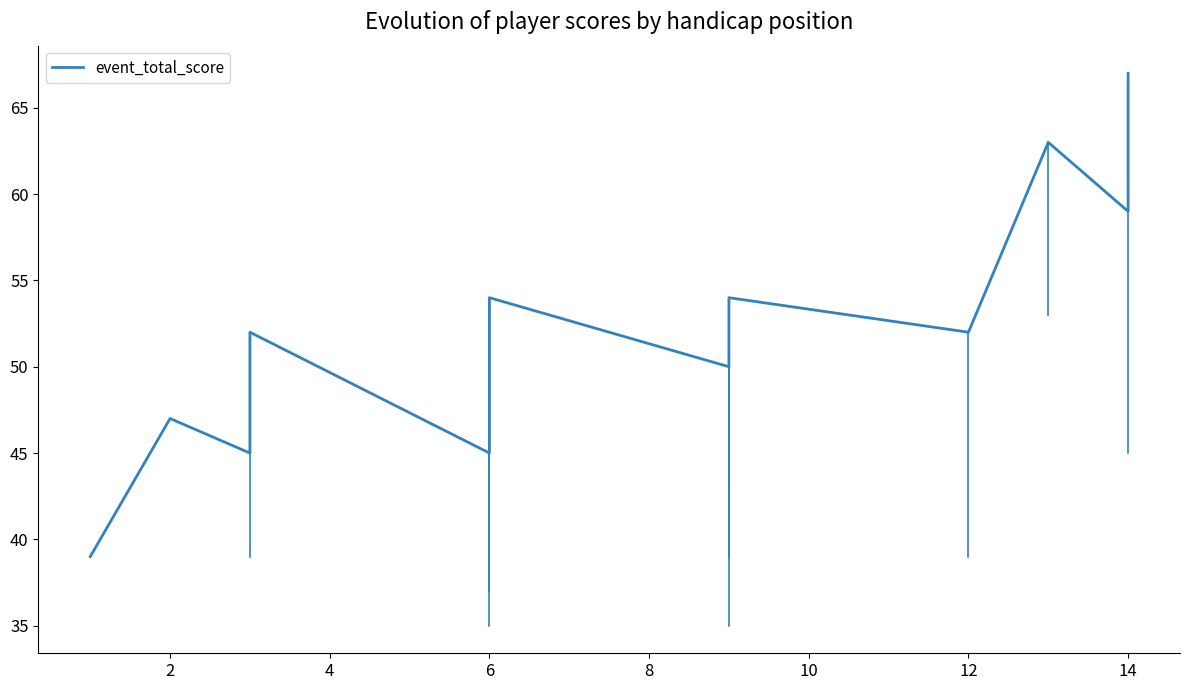

How many points are lower than both their immediate neighbors (excluding endpoints)?

5